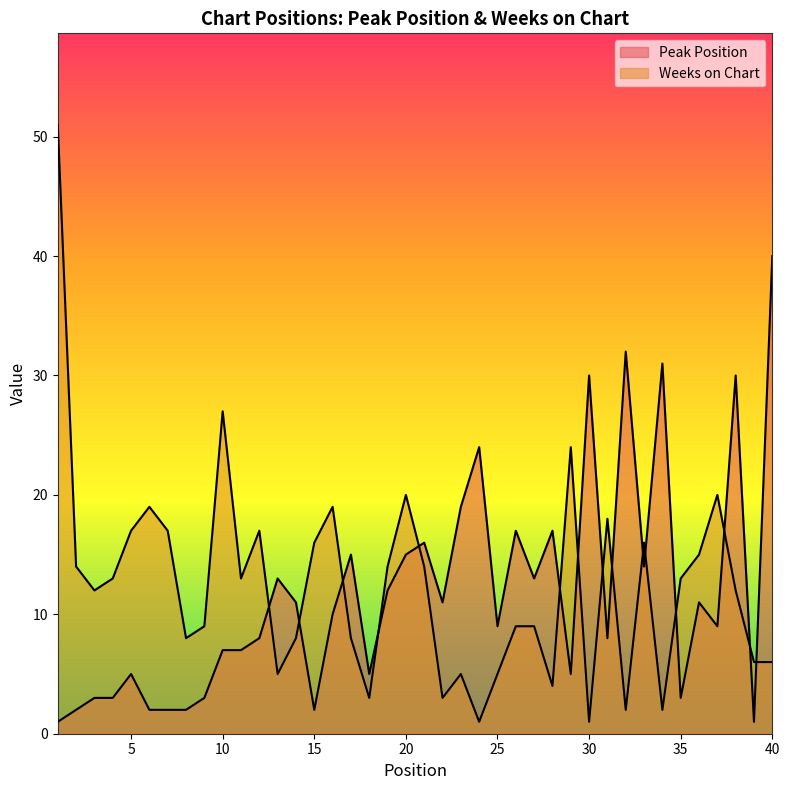

True or false: Peak Position and Weeks on Chart intersect in this chart.

True